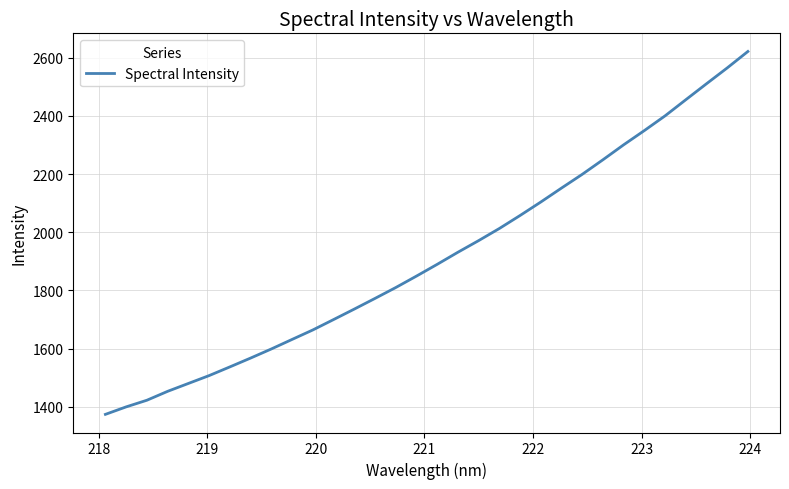

What is the minimum value shown in the chart?

1373.5